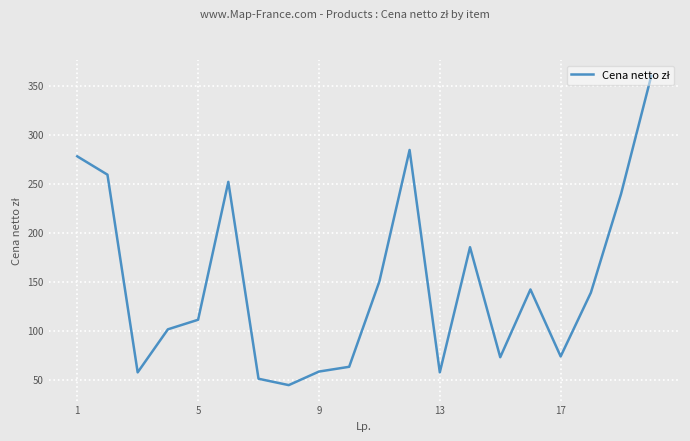

What is the smallest value displayed?

44.7